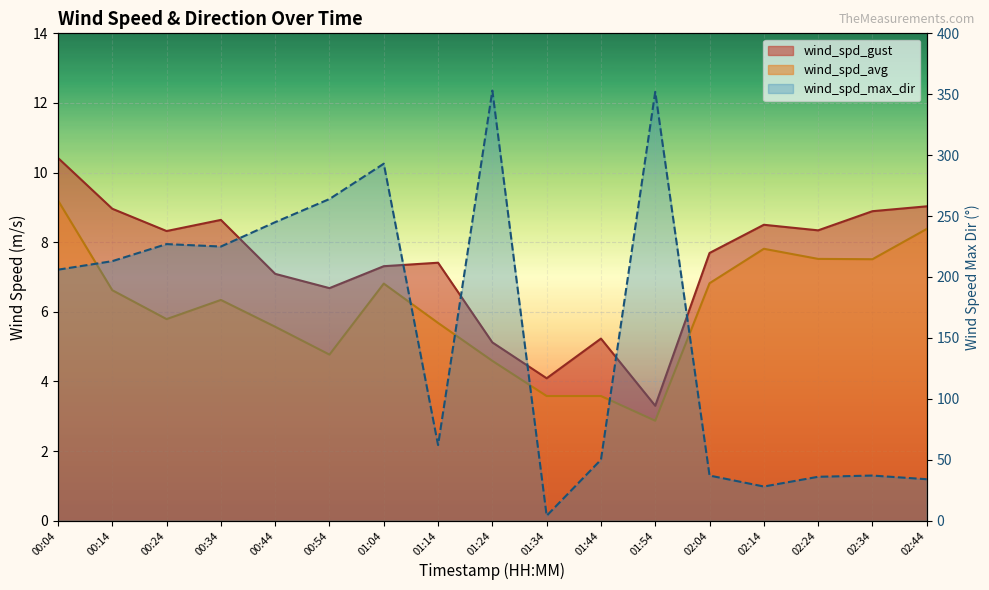

The wind_spd_avg series shows 2.9 at 01:54. True or false?

True